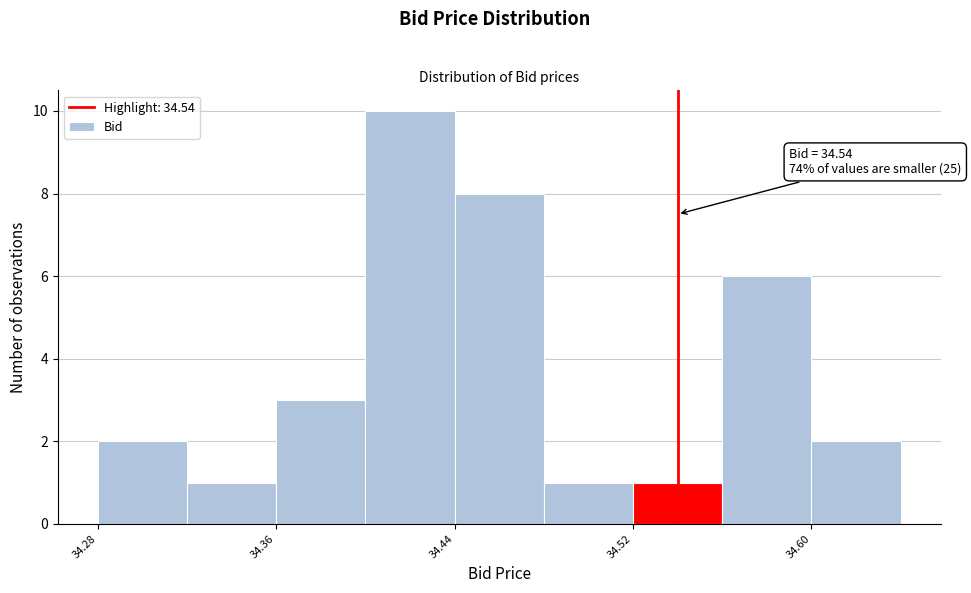

Over which range of the x-axis is the bar tallest?

34.40 to 34.44